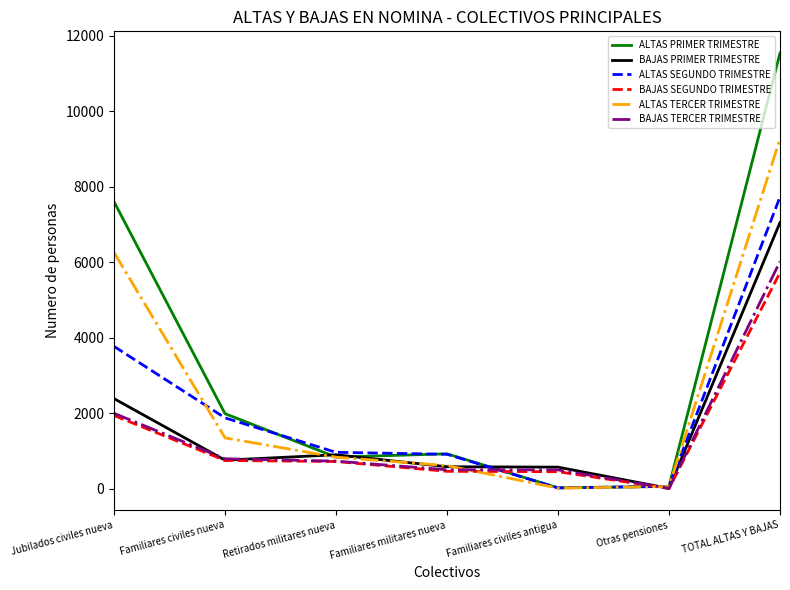

What is the difference between the maximum and minimum values in the ALTAS TERCER TRIMESTRE series?

9248